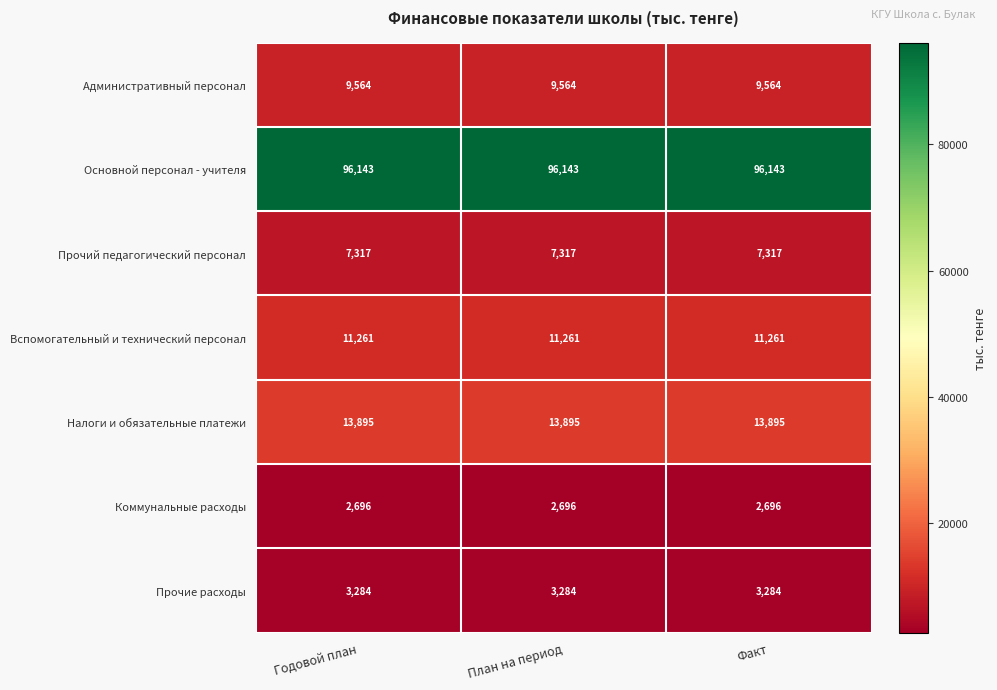

What is the difference between the highest and lowest values at Годовой план?

93447